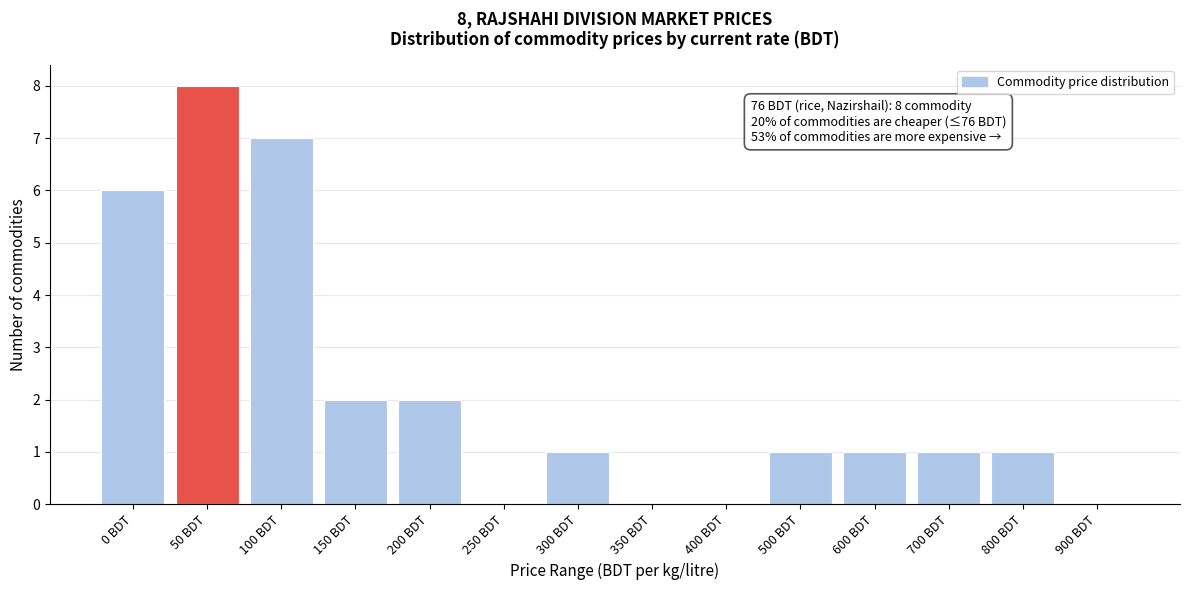

Reading left to right, transcribe all the data shown in this chart.

0 BDT=6	50 BDT=8	100 BDT=7	150 BDT=2	200 BDT=2	250 BDT=0	300 BDT=1	350 BDT=0	400 BDT=0	500 BDT=1	600 BDT=1	700 BDT=1	800 BDT=1	900 BDT=0